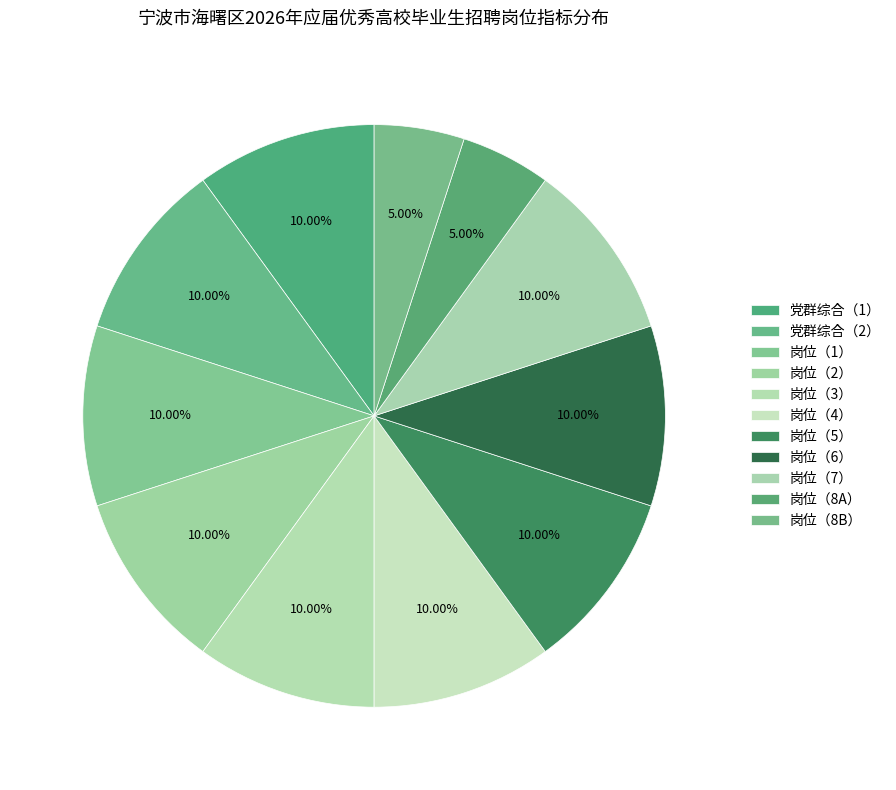

How many segments does this pie chart have?

11